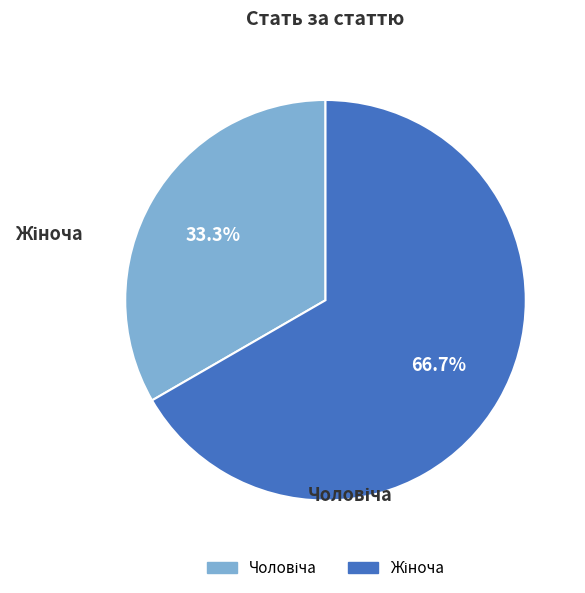

Which slice is the largest?

Жіноча